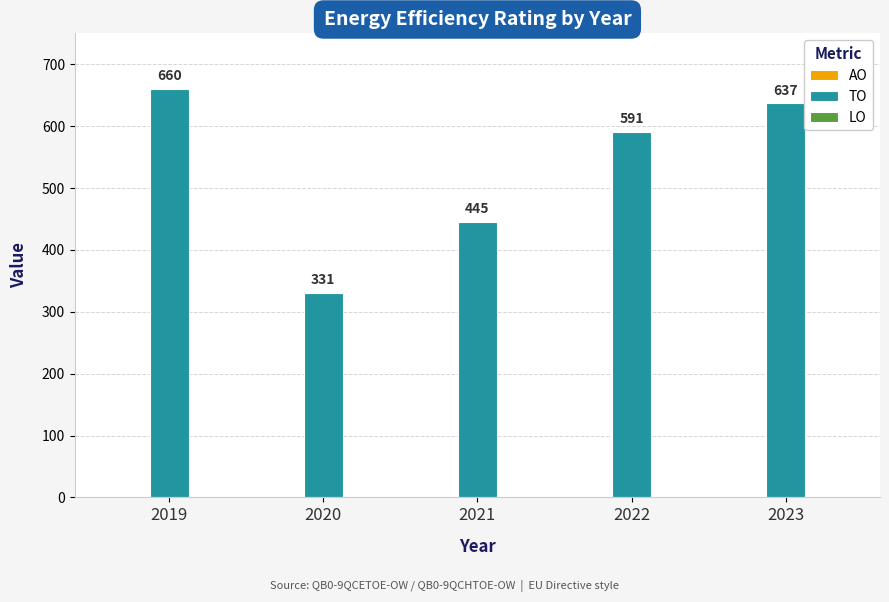

Reading left to right, transcribe all the data shown in this chart.

2019=660	2020=331	2021=445	2022=591	2023=637